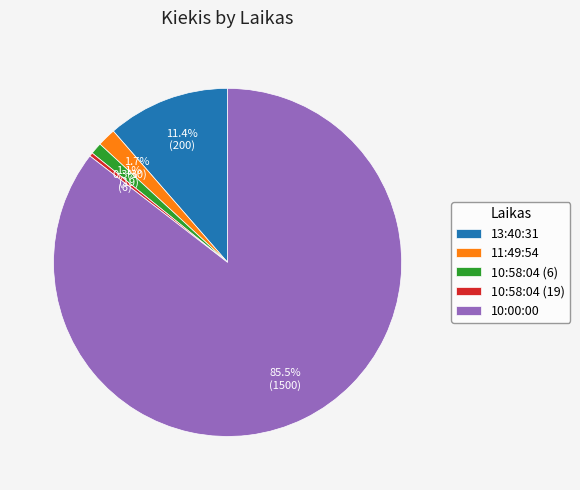

Rank the categories by value from lowest to highest.

10:58:04 (19), 10:58:04 (6), 11:49:54, 13:40:31, 10:00:00